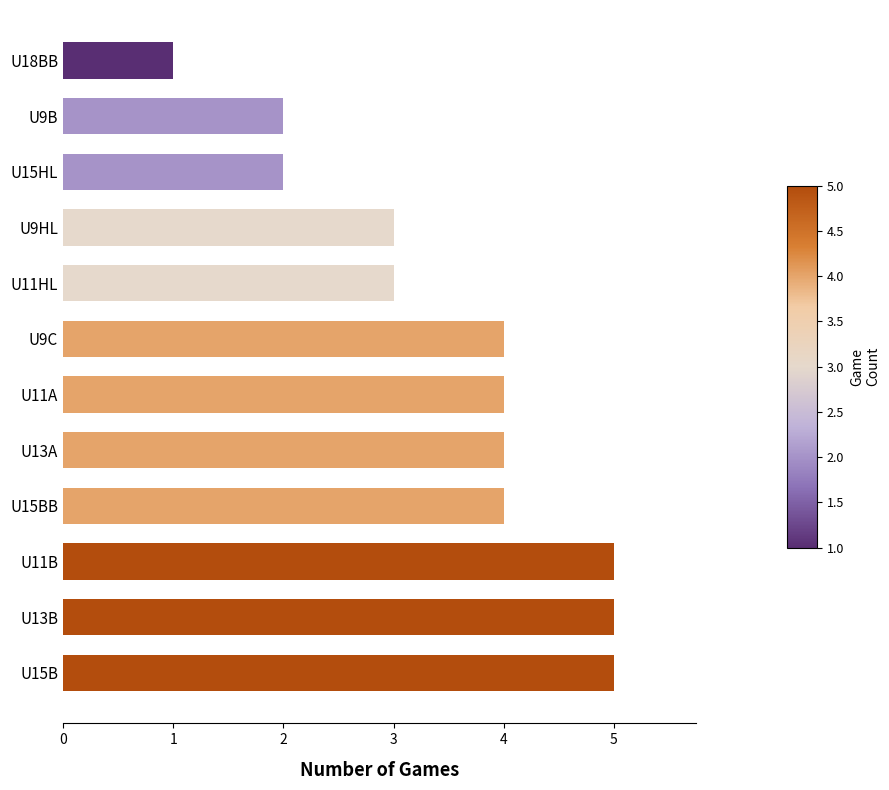

What is the maximum value shown in the chart?

5